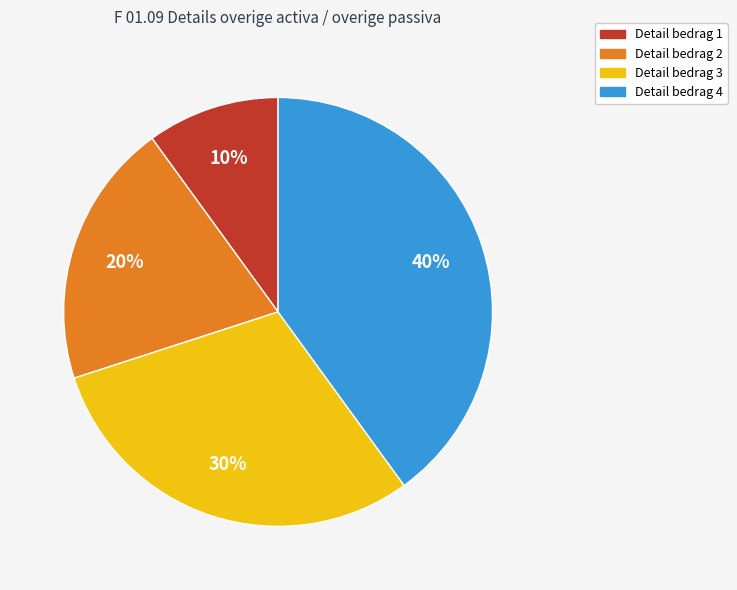

To the nearest percent, what portion does Detail bedrag 2 represent?

20%